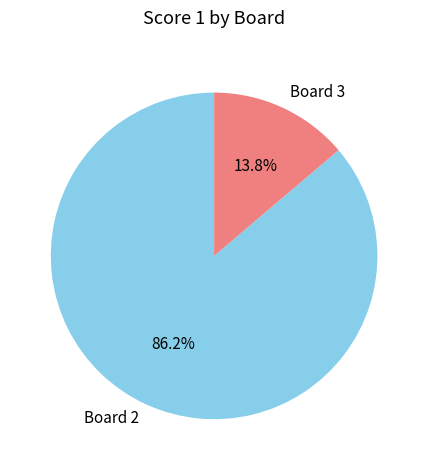

Is there any slice that represents more than half of the pie?

Yes